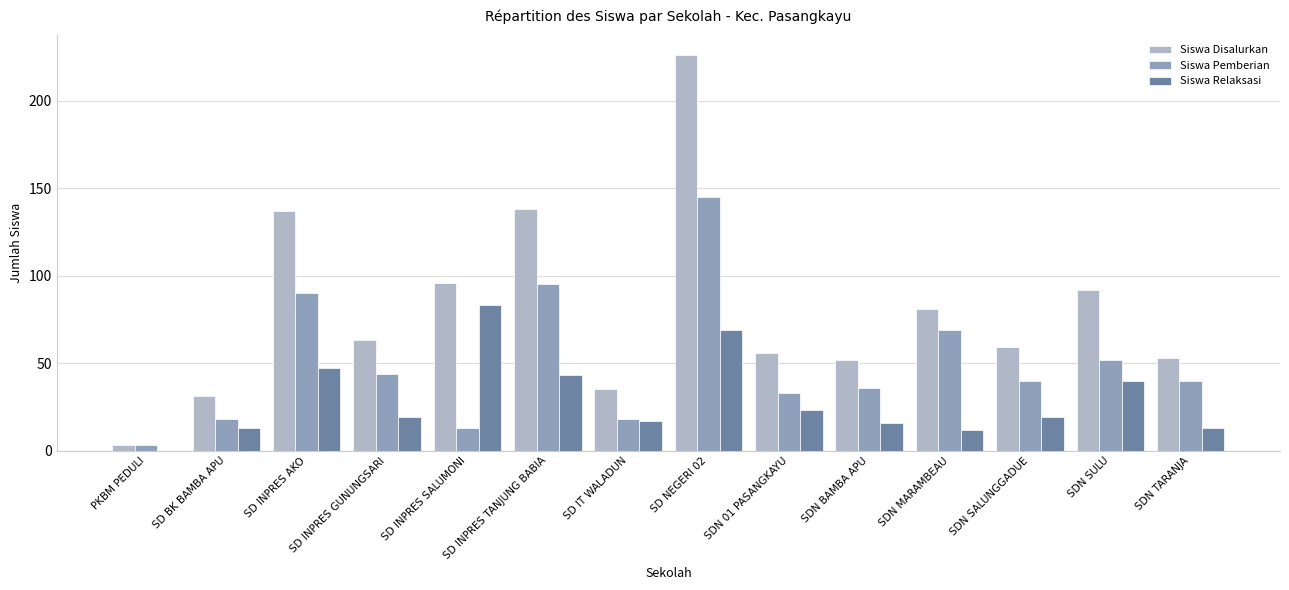

Which series changed the most between SD INPRES AKO and SDN TARANJA?

Siswa Disalurkan